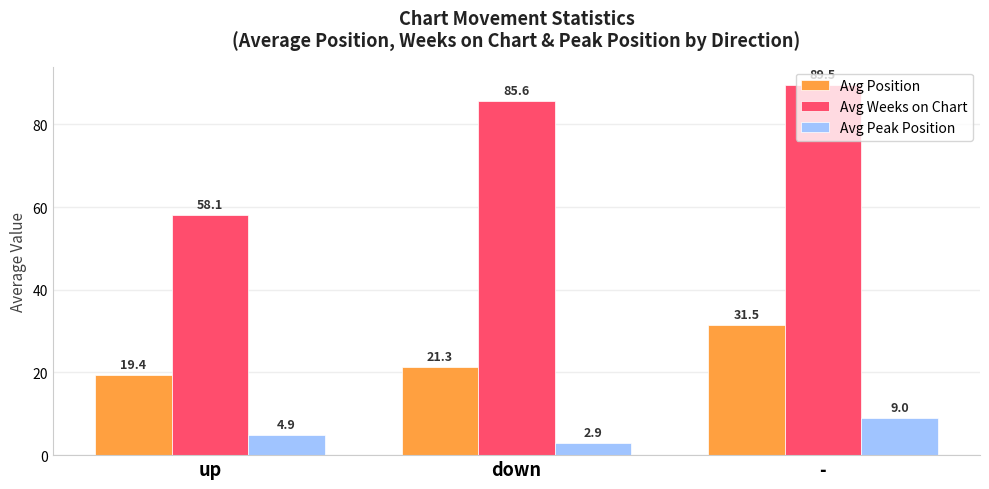

The value of Avg Weeks on Chart at - is 89.5. True or false?

True